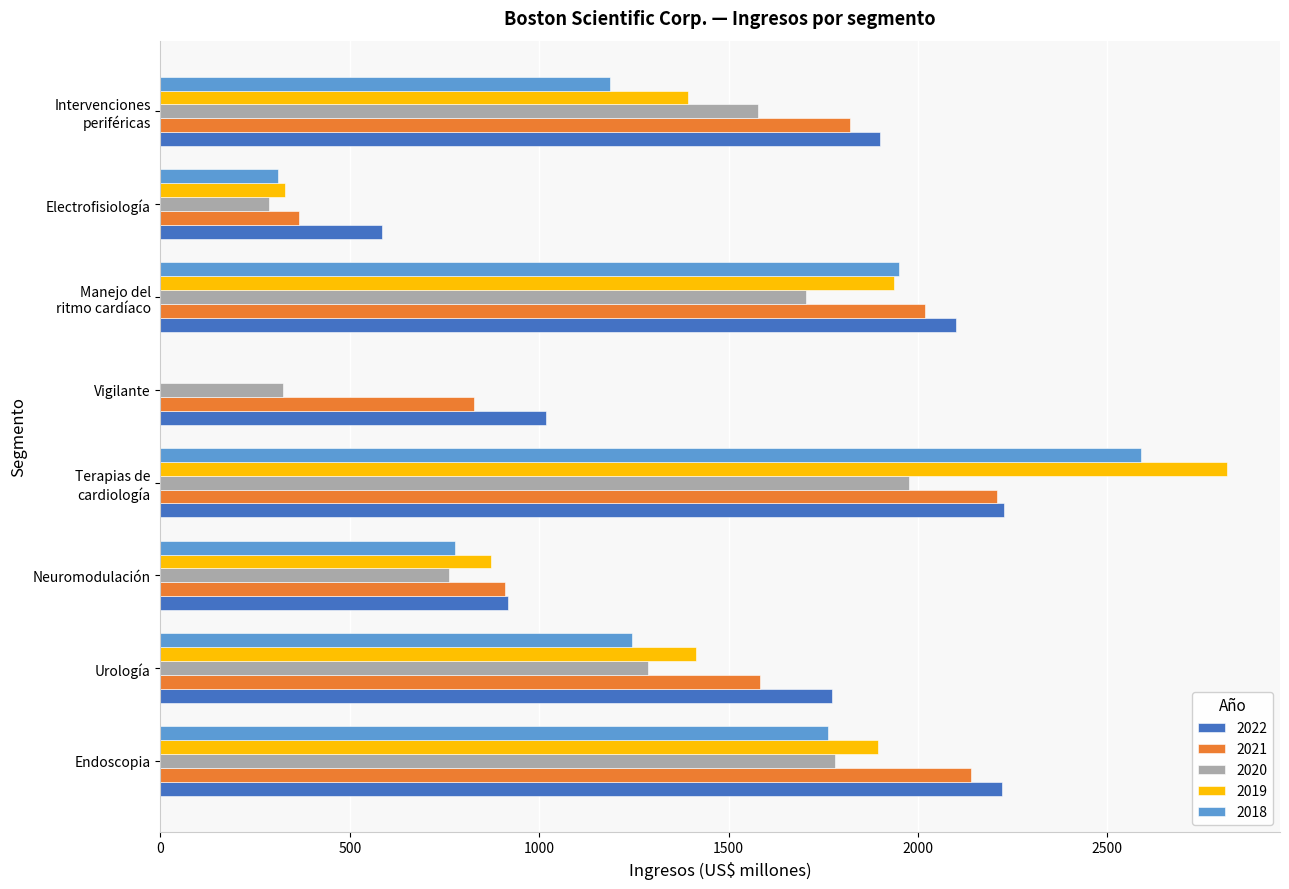

Is the value of 2018 at Electrofisiología greater than the value of 2022 at Terapias de
cardiología?

No